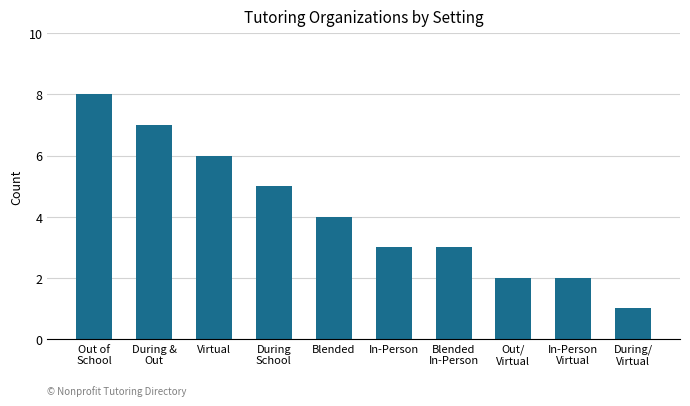

What is the label of the 7th bar from the right?

During
School